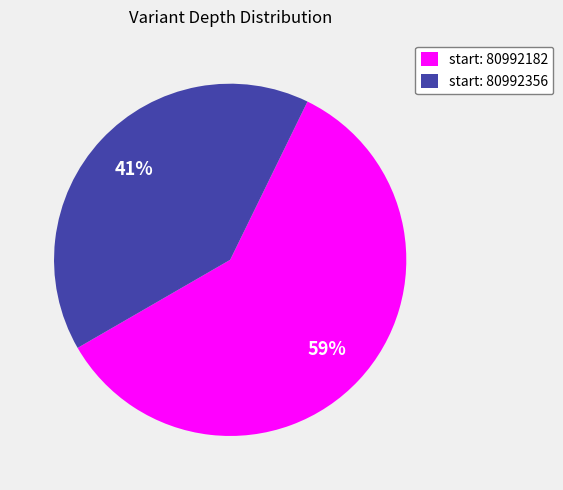

Which has a higher value, start: 80992182 or start: 80992356?

start: 80992182